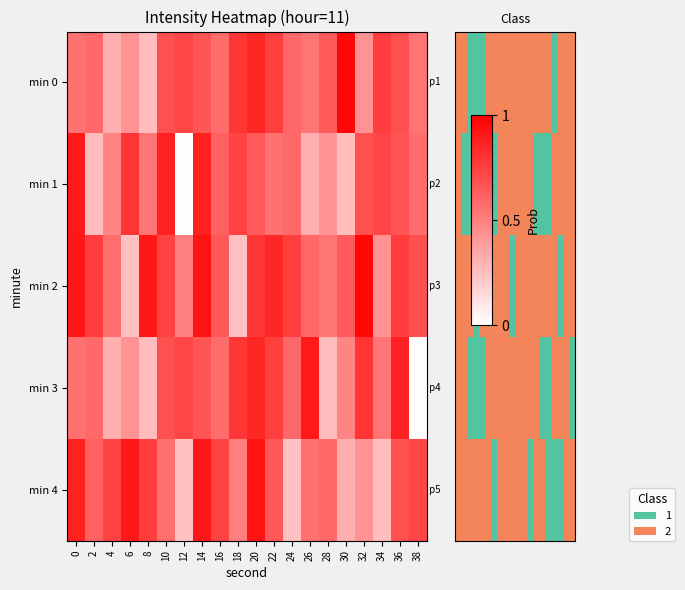

The row_0 series shows 1 at 20. True or false?

True